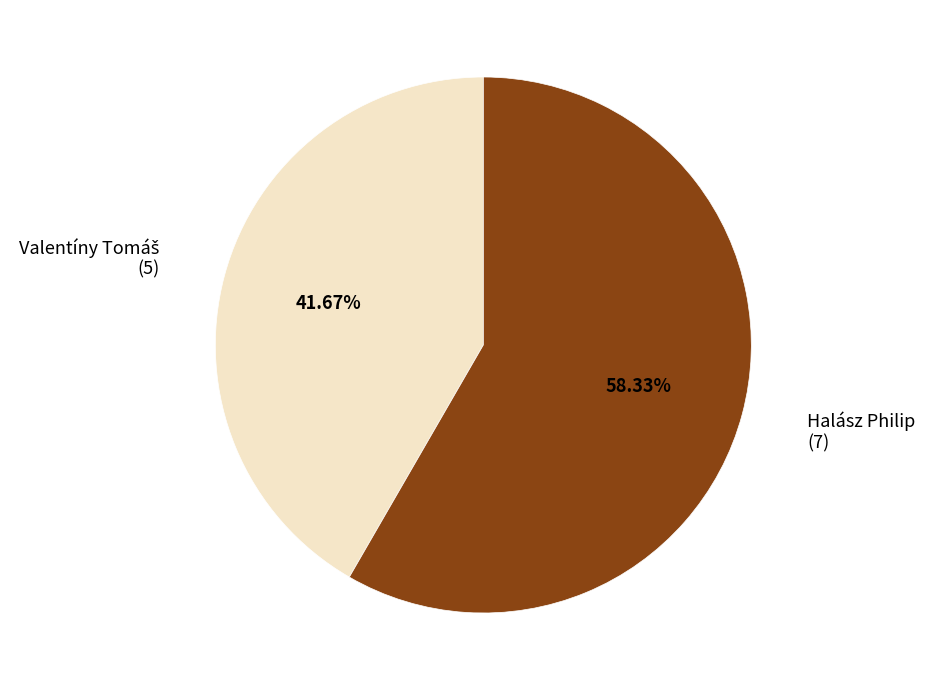

Does Halász Philip represent more than half of the total?

Yes